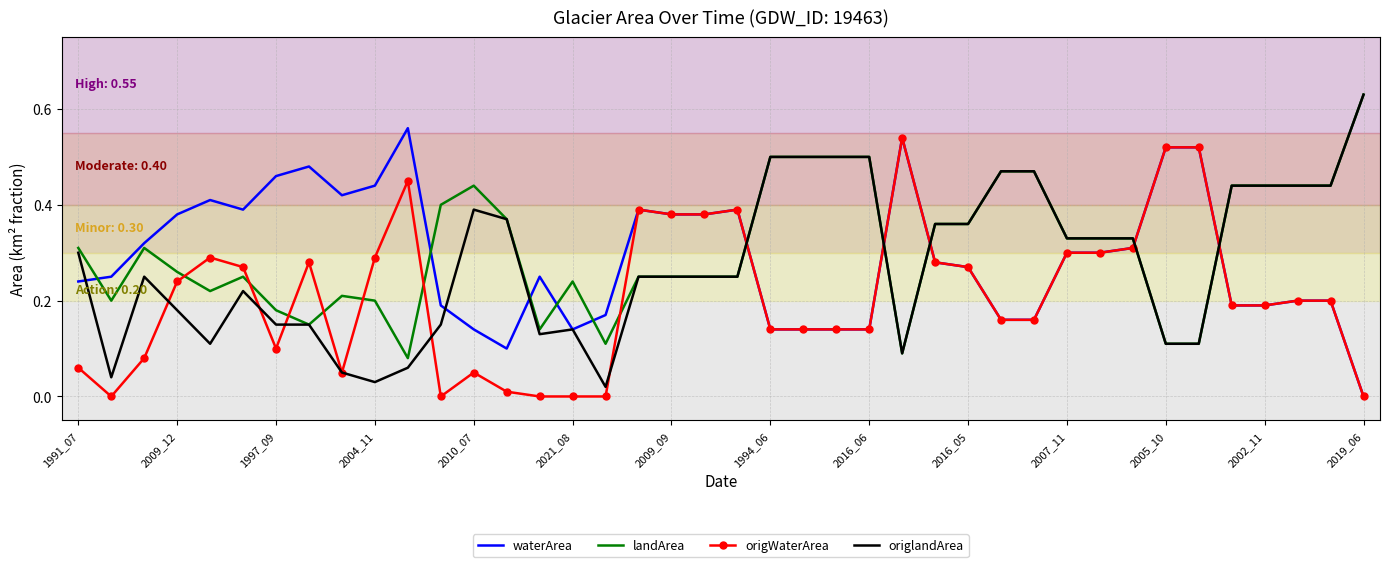

True or false: waterArea and landArea cross at least once.

True